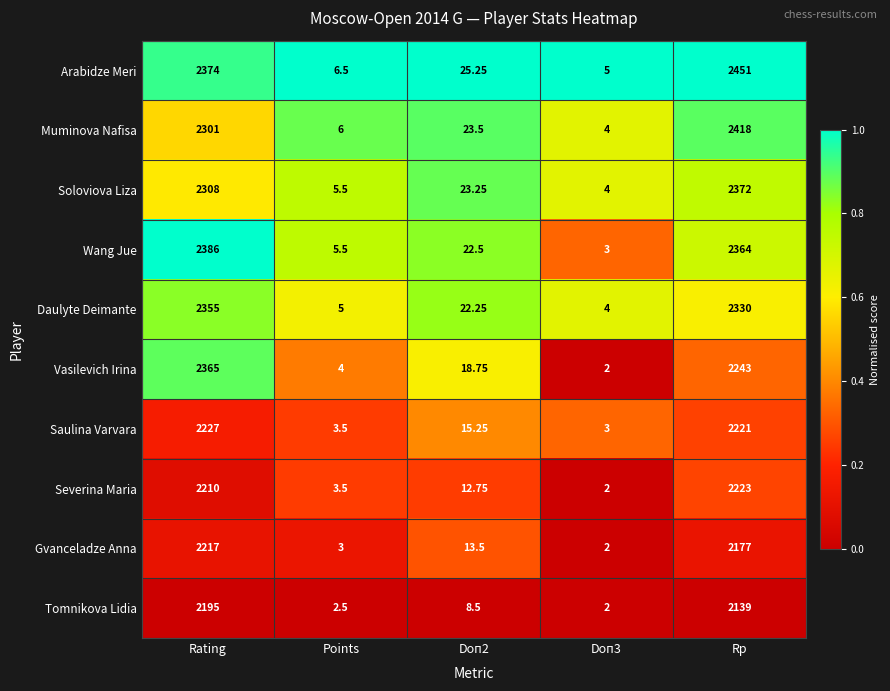

At Doп2, list the series in order from smallest to largest.

Tomnikova Lidia, Severina Maria, Gvanceladze Anna, Saulina Varvara, Vasilevich Irina, Daulyte Deimante, Wang Jue, Soloviova Liza, Muminova Nafisa, Arabidze Meri